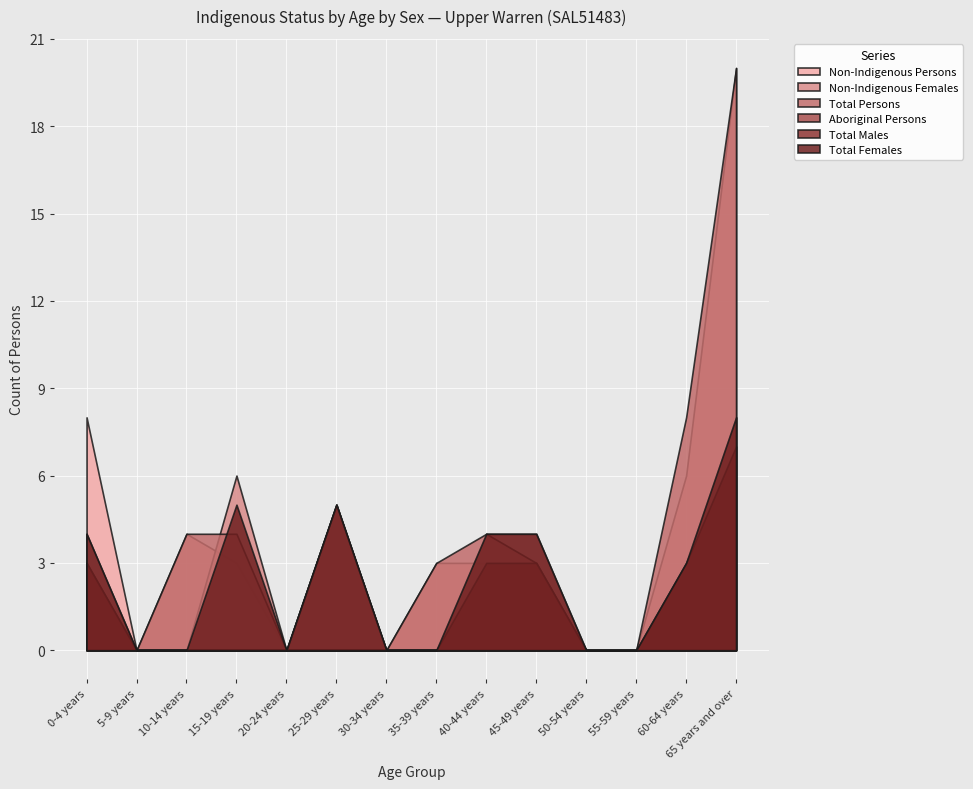

Where is Total Males nearest to the value 3?

0-4 years